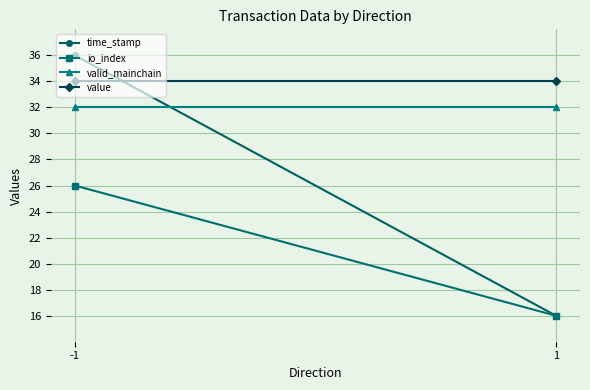

What is the difference between the maximum and minimum values in the time_stamp series?

20